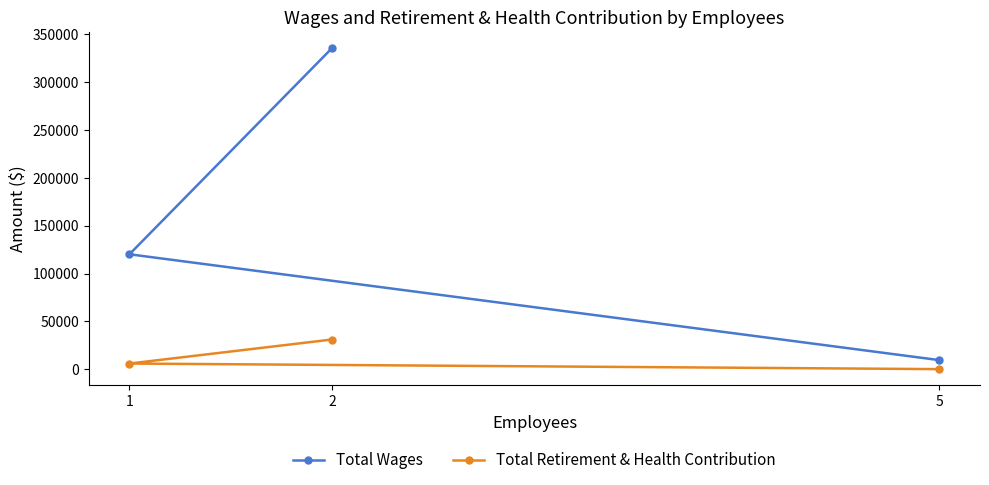

What is the maximum value shown in the chart?

335686